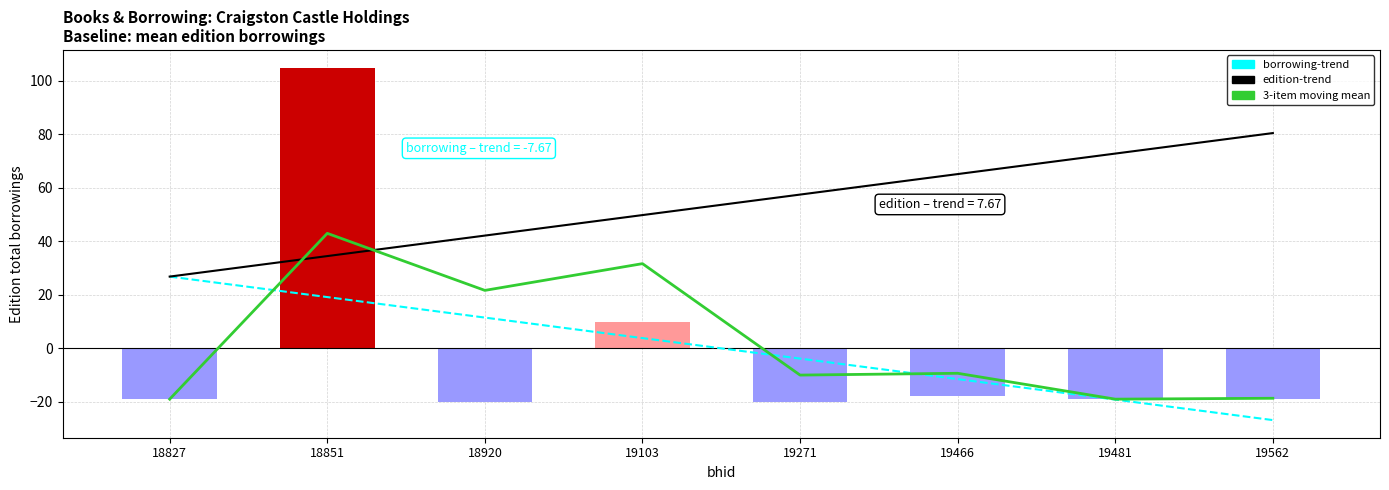

At which label does 3-item moving mean reach its peak?

18851